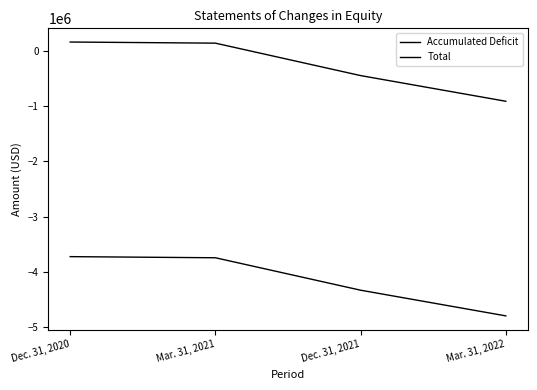

How many values in Total are below zero?

2